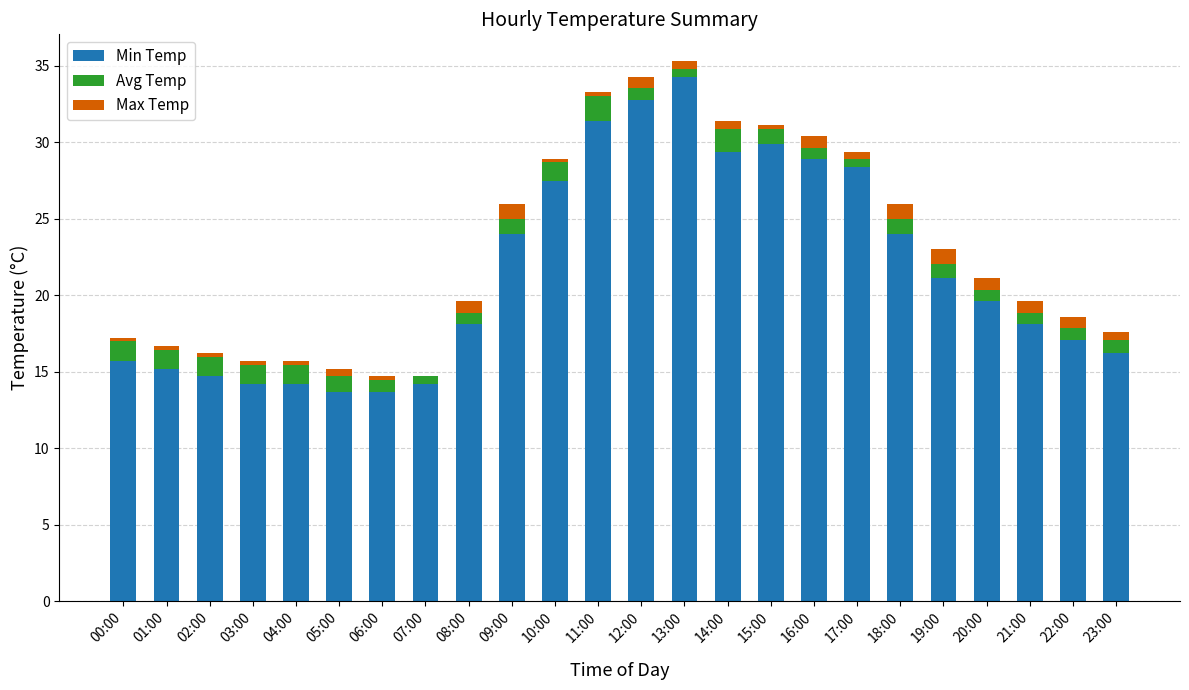

Is it true that Avg Temp equals 0.5 at 07:00?

True